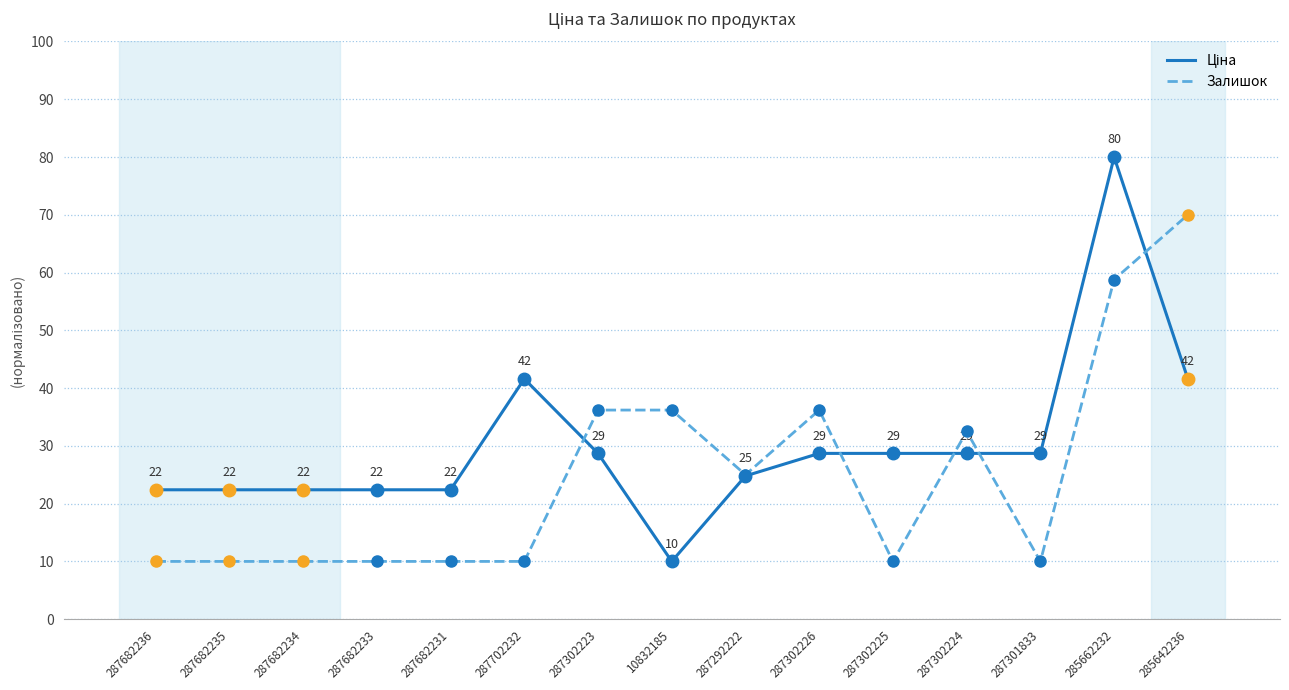

Is it true that Залишок equals 36.2 at 287302223?

True